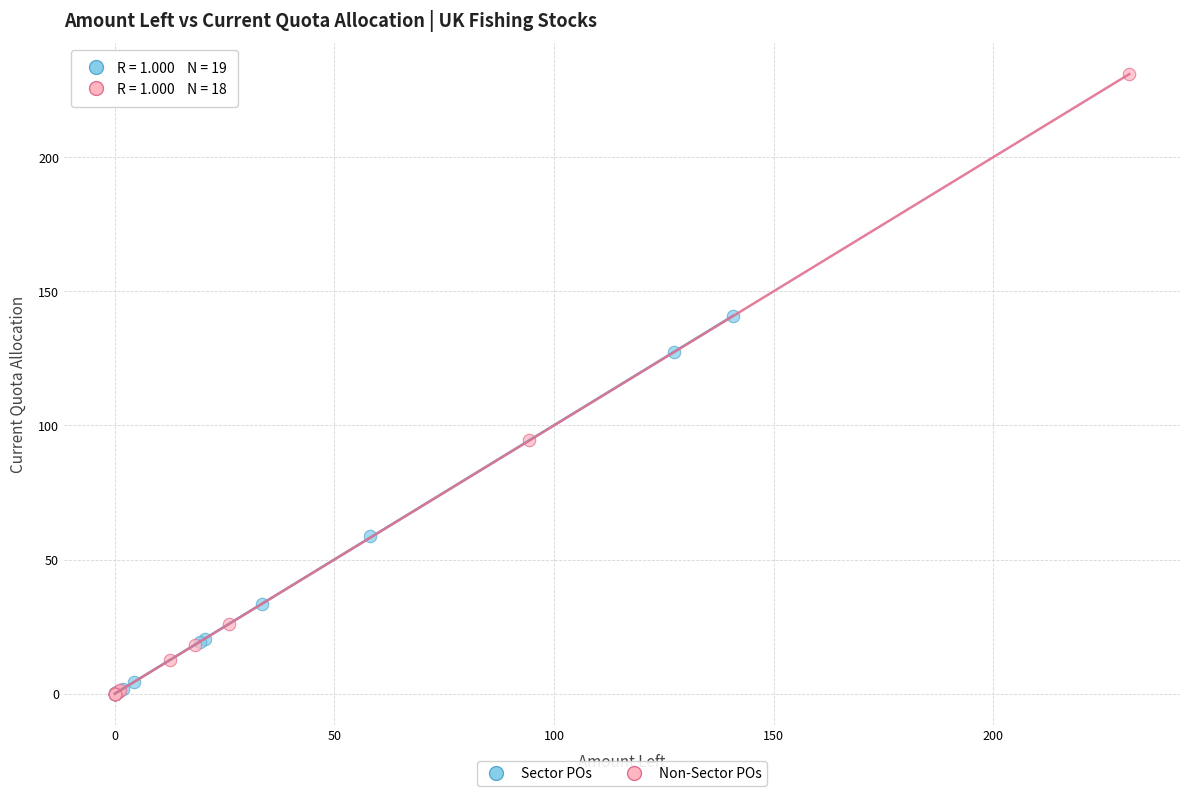

What are all the series names shown in the legend?

Sector POs, Non-Sector POs